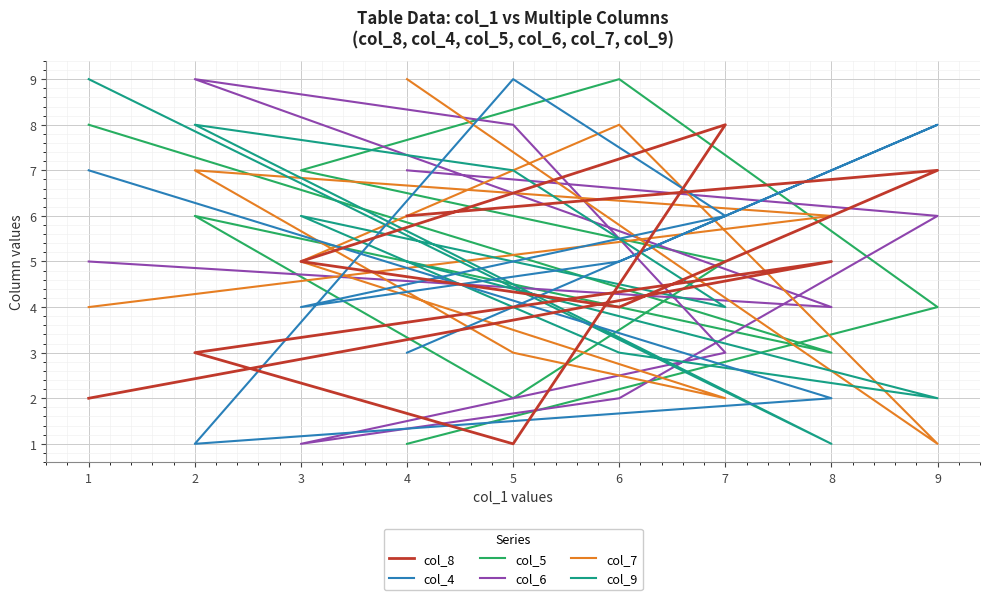

Where do col_9 and col_8 first cross each other?

6 and 3